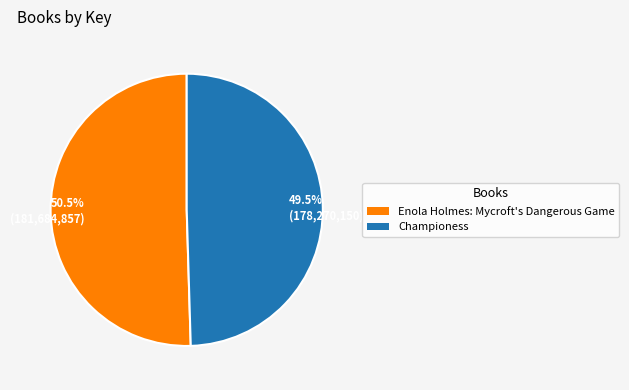

What is the largest slice in the pie chart?

Enola Holmes: Mycroft's Dangerous Game